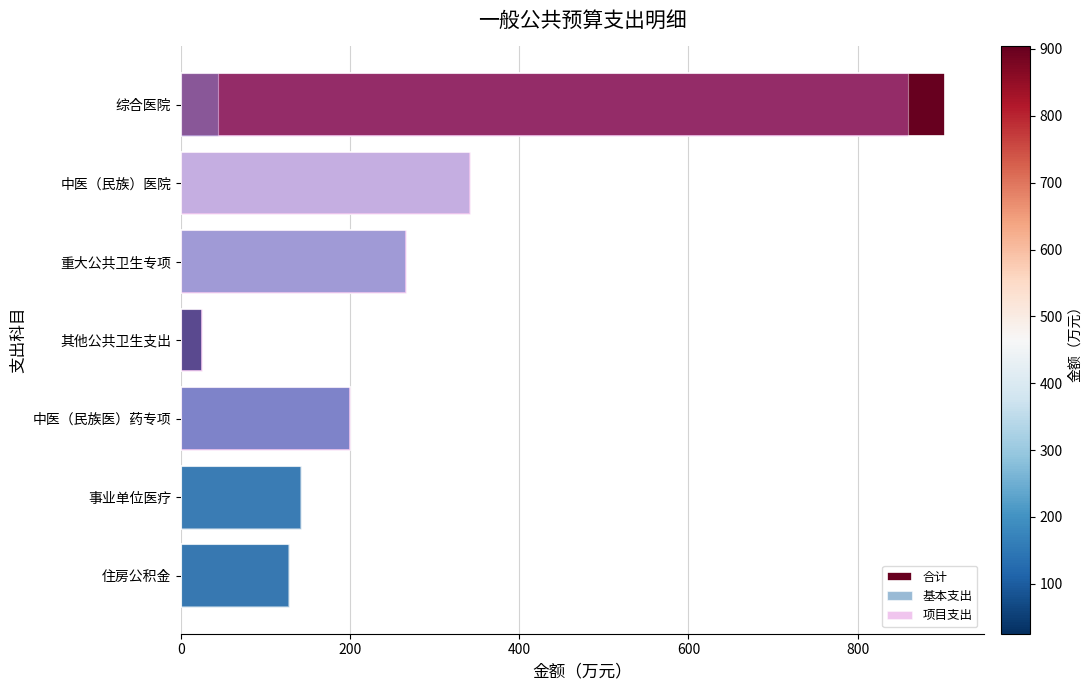

How many bars are there in each group?

3